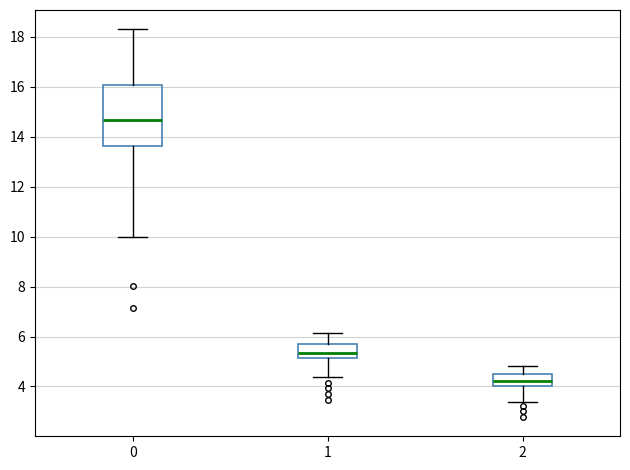

Reading left to right, read every box against the y-axis: the position of its median line, the range the box covers, and the ends of its whiskers. The values are not printed on the chart, so give them approximately, as read against the axis.

0: median 14.6, box 13.6 to 16.0, whiskers 10.0 to 18.4
1: median 5.4, box 5.2 to 5.8, whiskers 4.4 to 6.2
2: median 4.2, box 4.0 to 4.6, whiskers 3.4 to 4.8